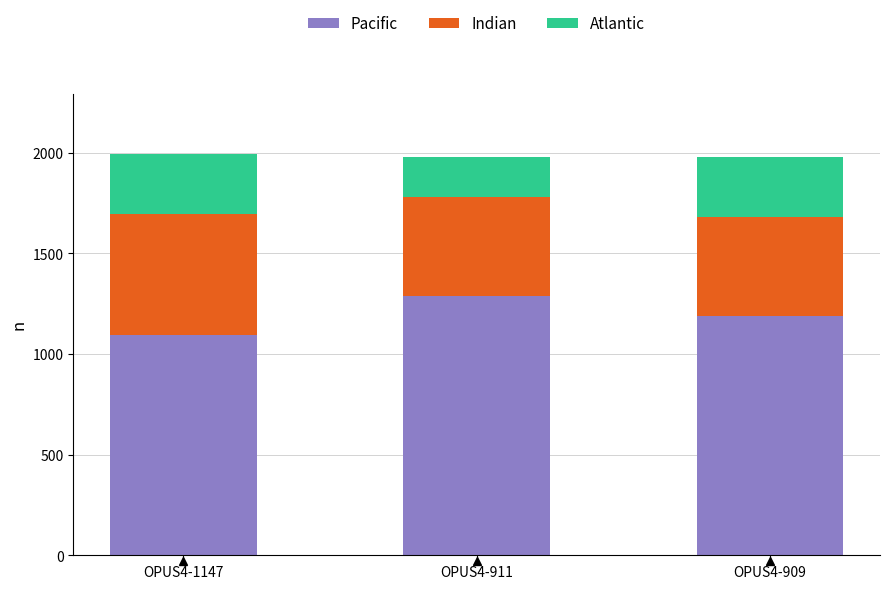

Rank the categories by Pacific value from highest to lowest.

OPUS4-911, OPUS4-909, OPUS4-1147